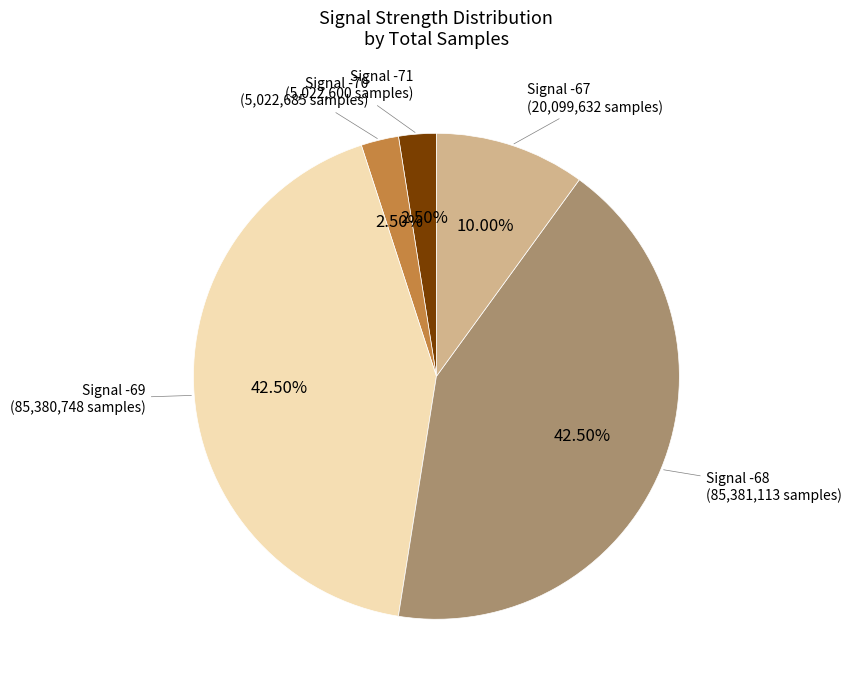

How many slices are in this pie chart?

5